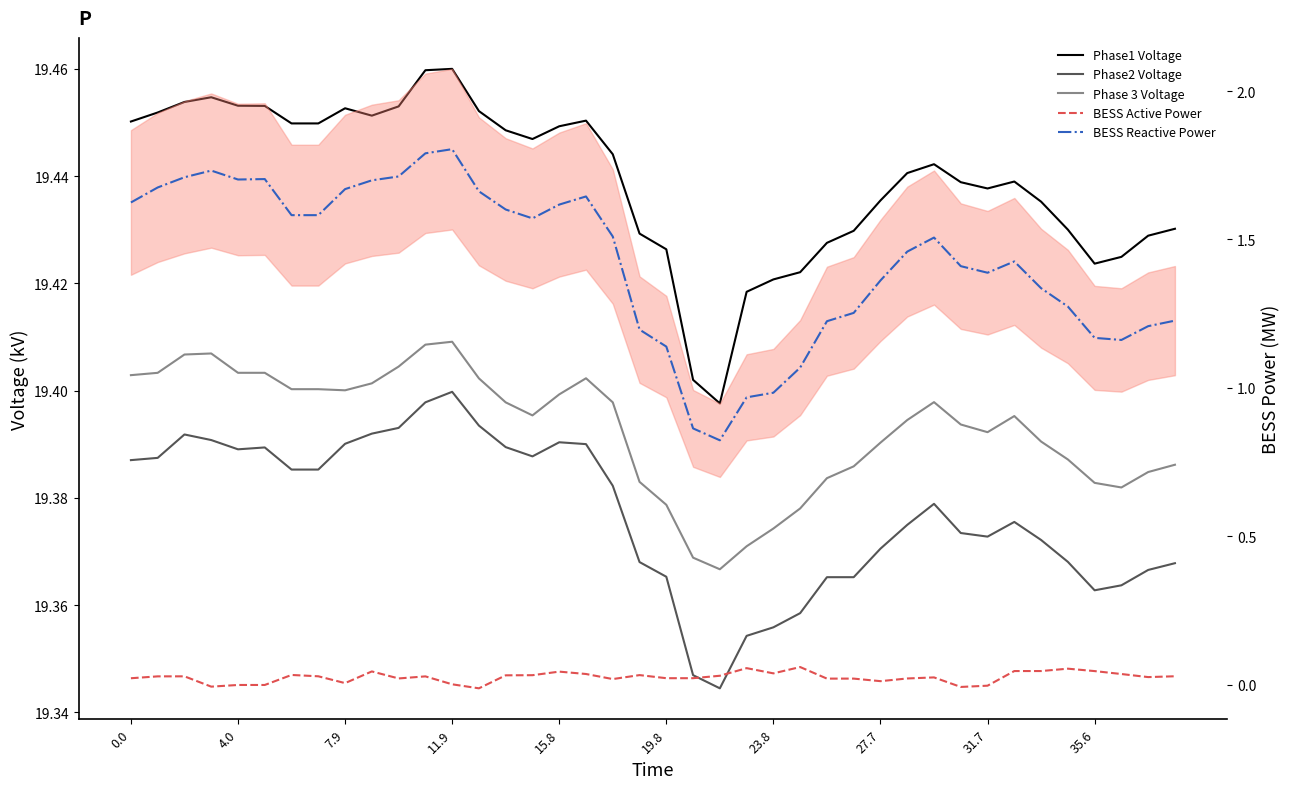

How many lines are shown in the chart?

5